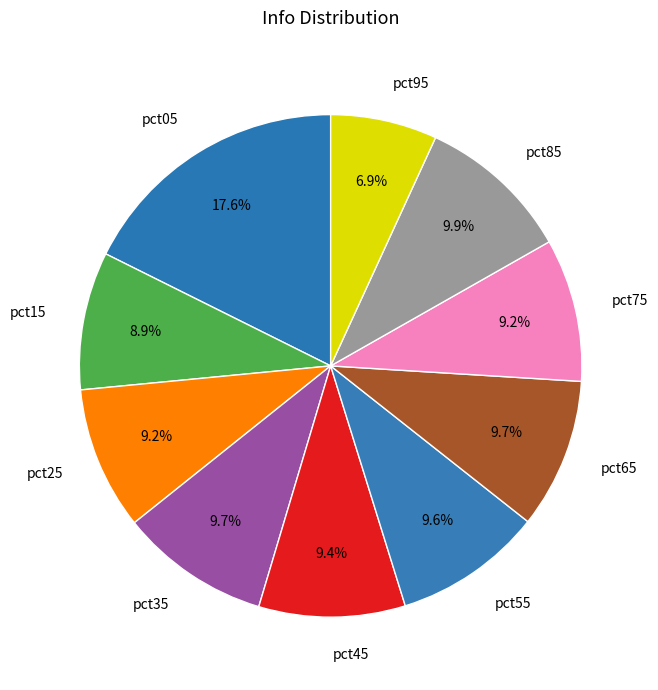

The pct45 slice represents 9% of the pie. True or false?

True